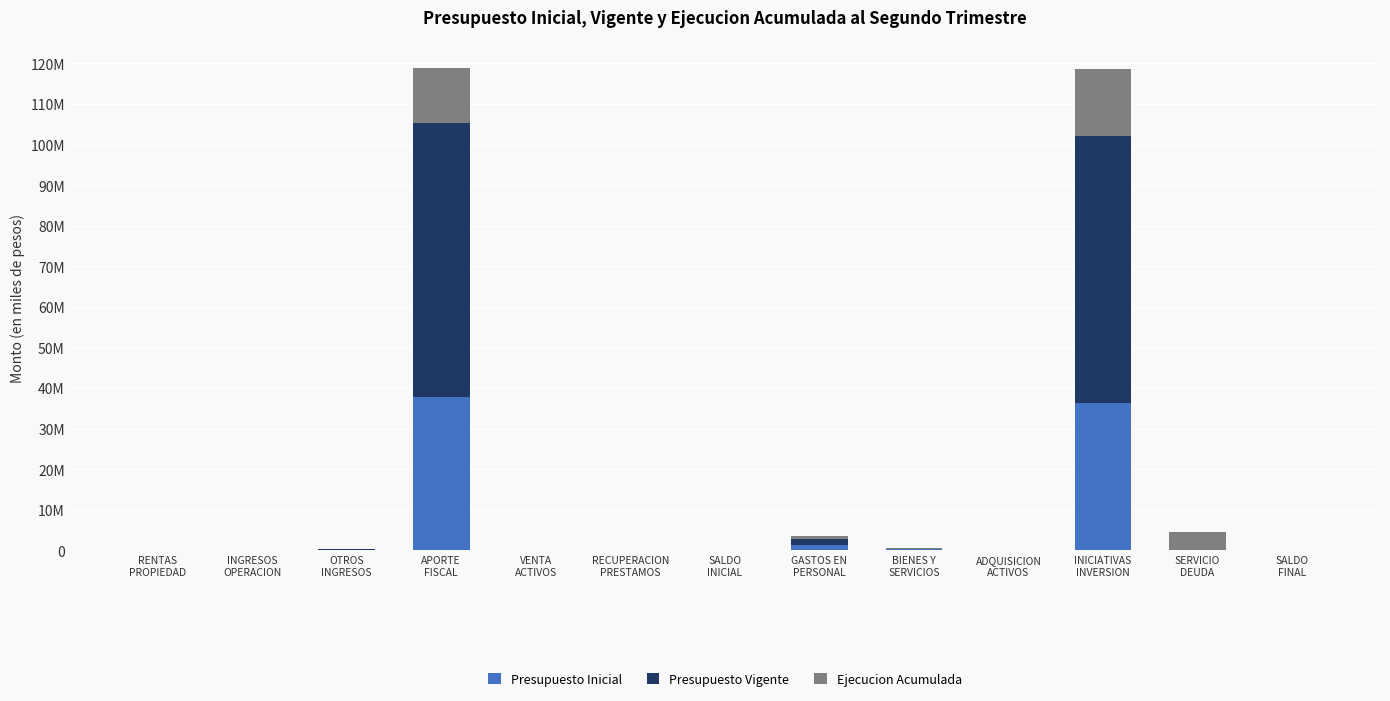

The value of Presupuesto Vigente at RENTAS
PROPIEDAD is 0. True or false?

True